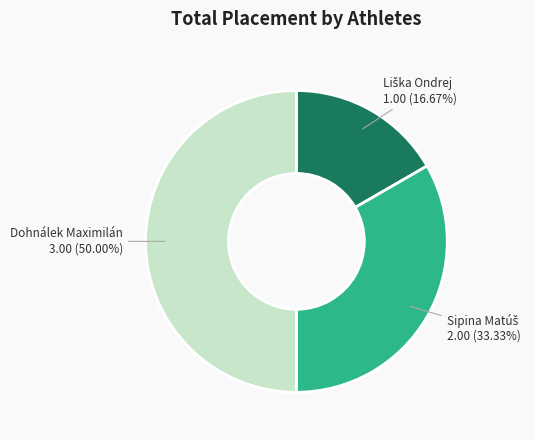

Approximately how many times larger is the value at Sipina Matúš compared to Liška Ondrej?

2.0